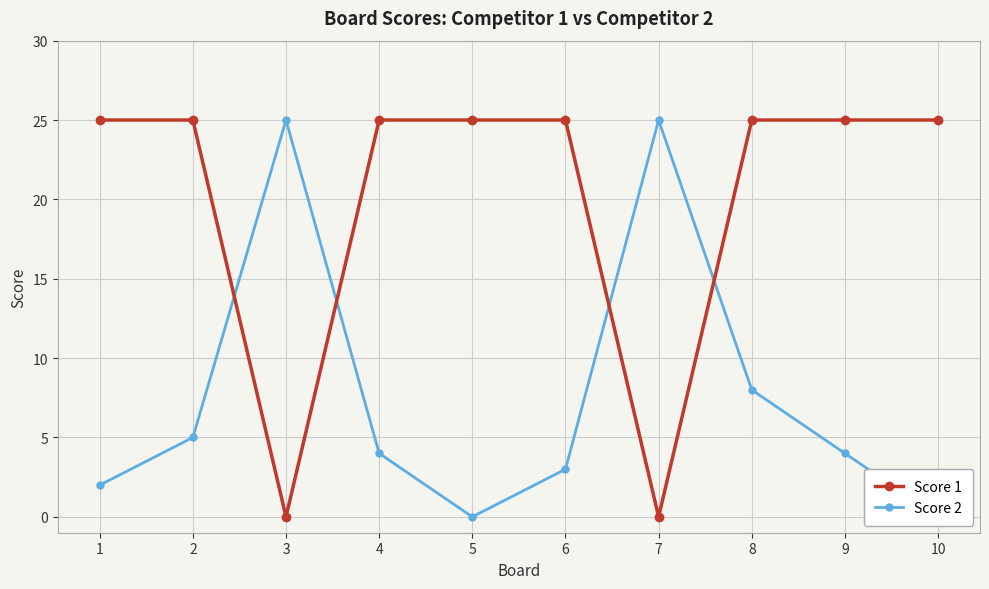

What is the sum of all Score 1 values?

200